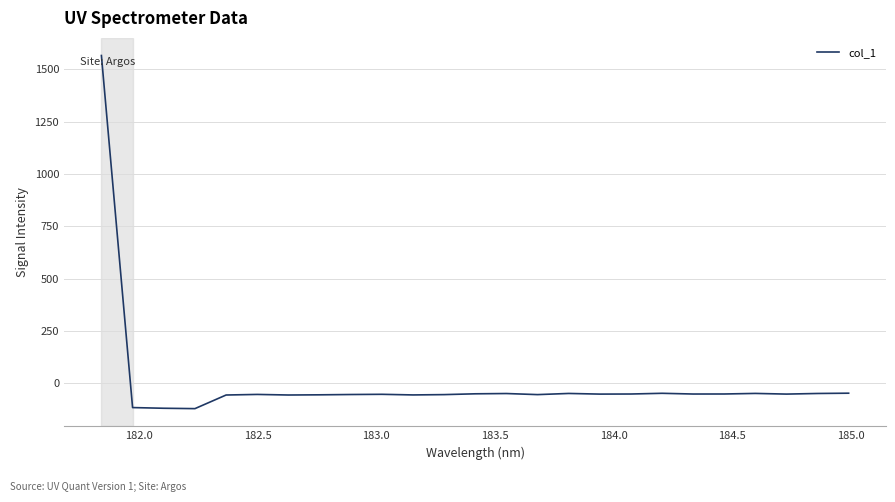

What is the difference between the maximum and minimum values?

1687.7